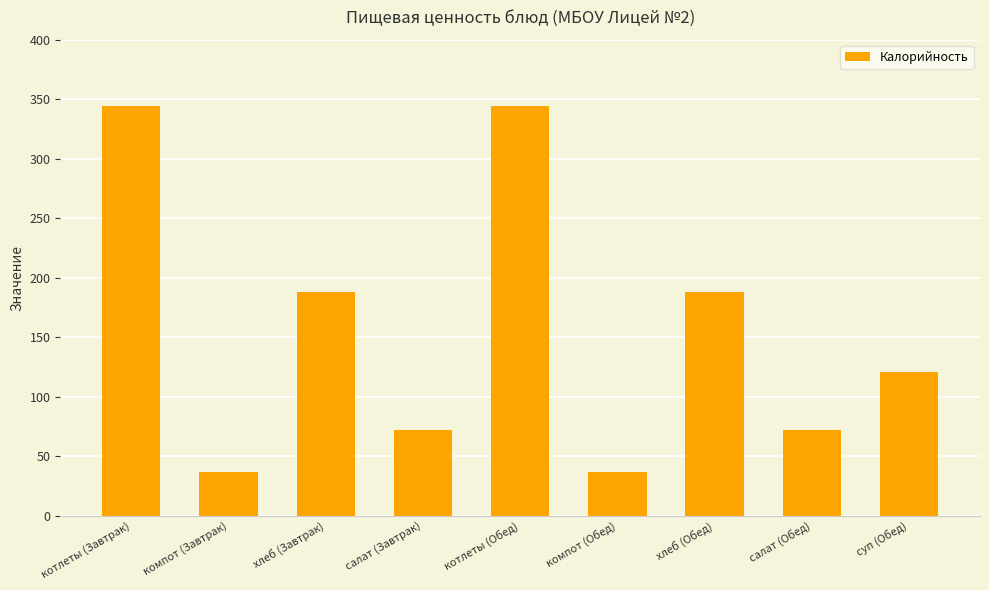

Does the chart contain any negative values?

No